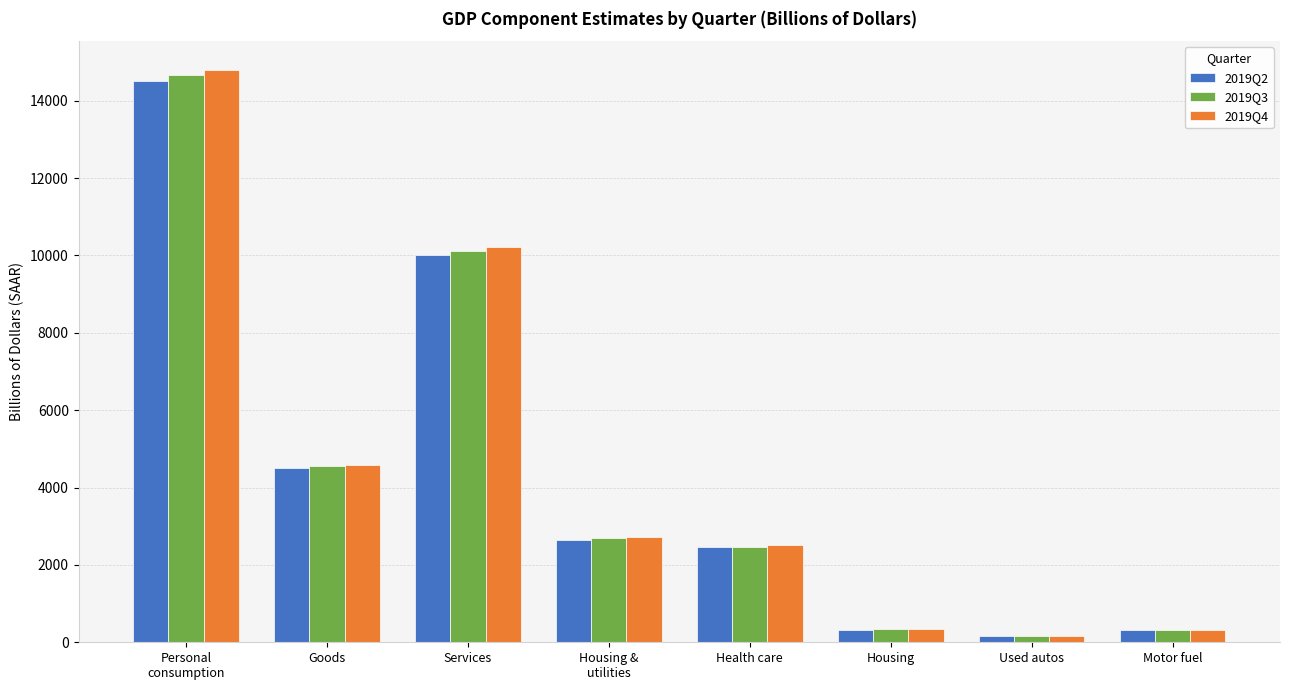

What is the difference between the highest and lowest values at Housing &
utilities?

58.4